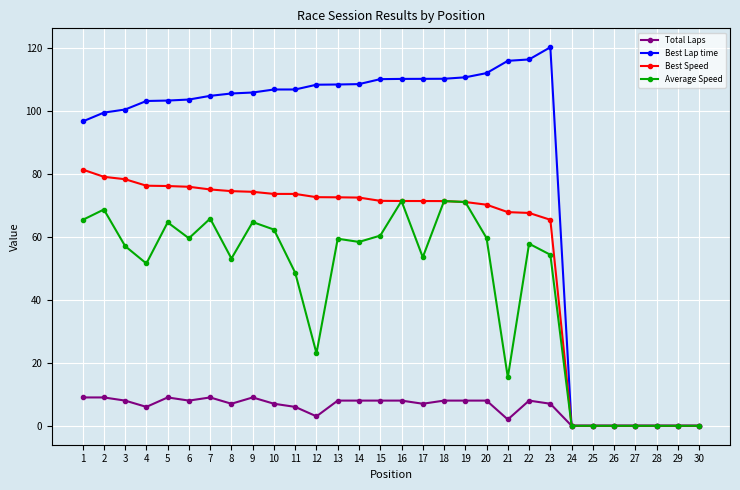

Which series has the largest range (max minus min)?

Best Lap time